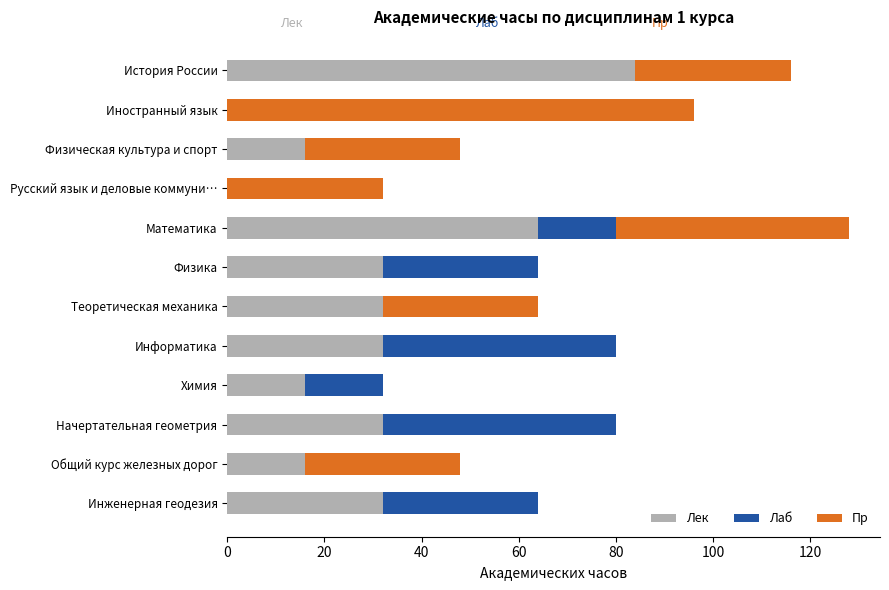

What are all the series names shown in the legend?

Лек, Лаб, Пр